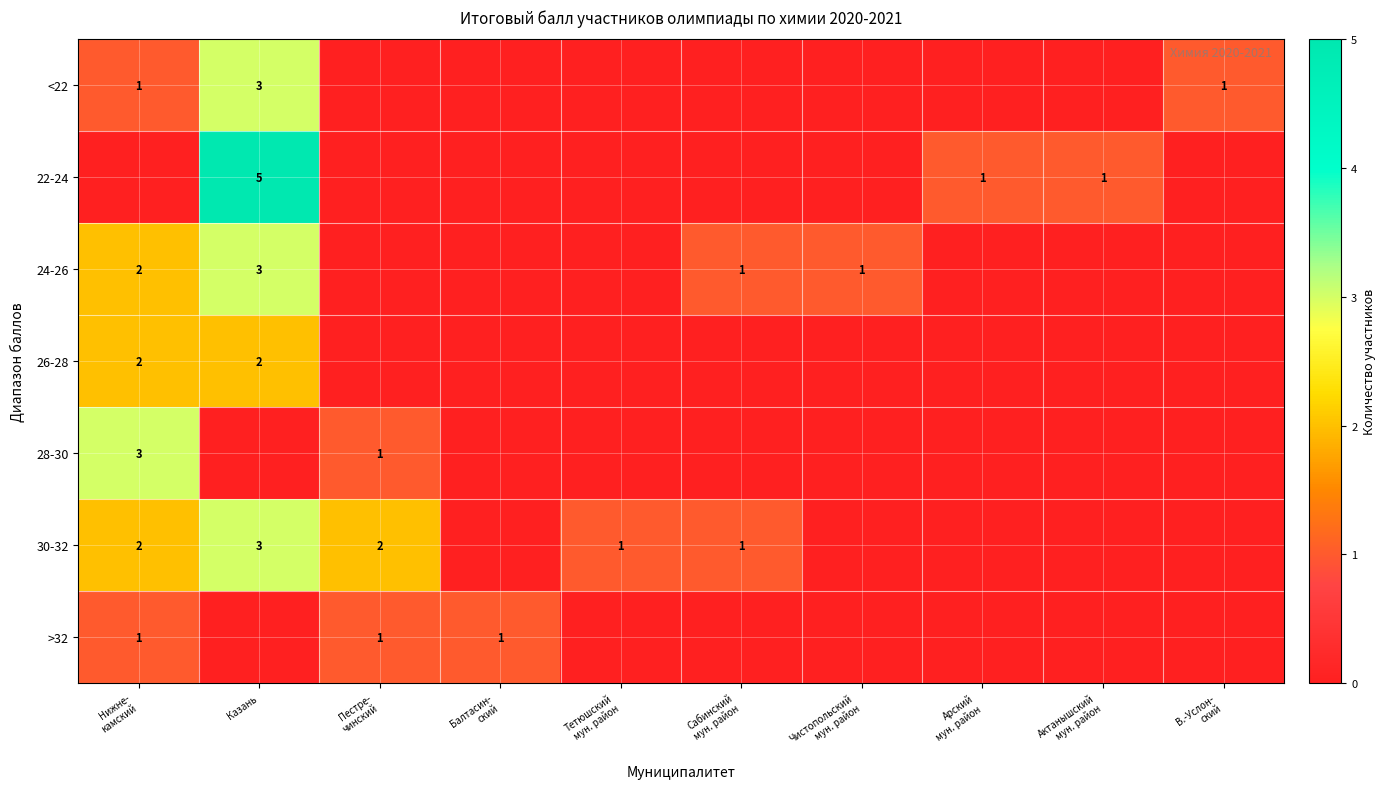

Which label corresponds to the smallest value in the chart?

Пестре-
чинский